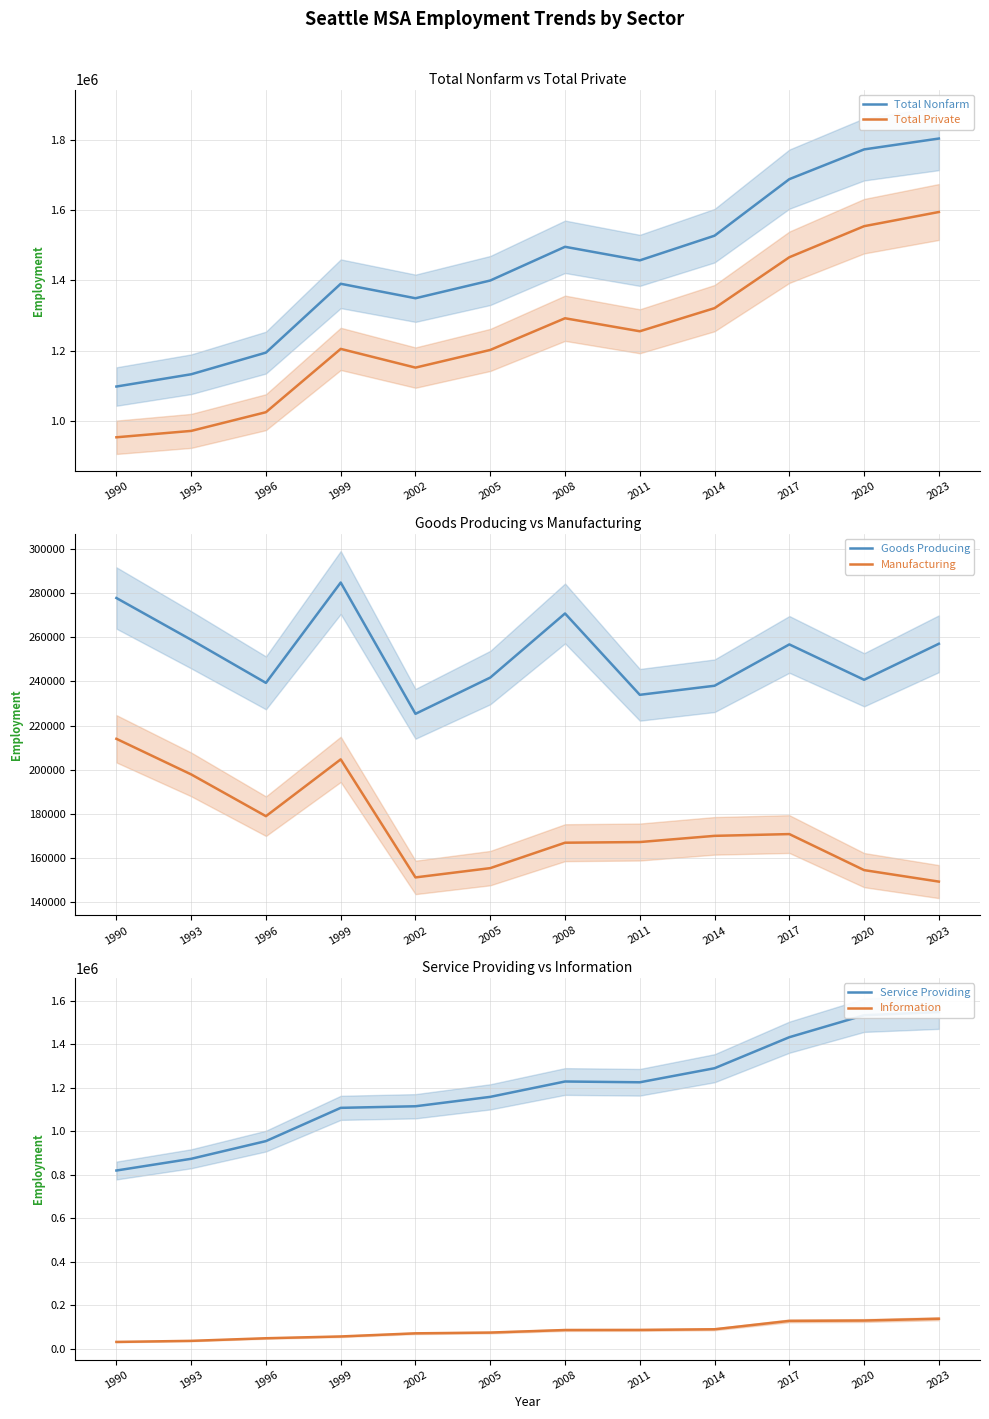

What is the difference between the maximum and minimum values in the Goods Producing series?

59400